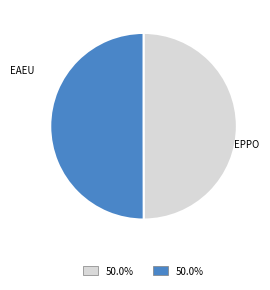

Approximately how many times larger is the value at EAEU compared to EPPO?

1.0